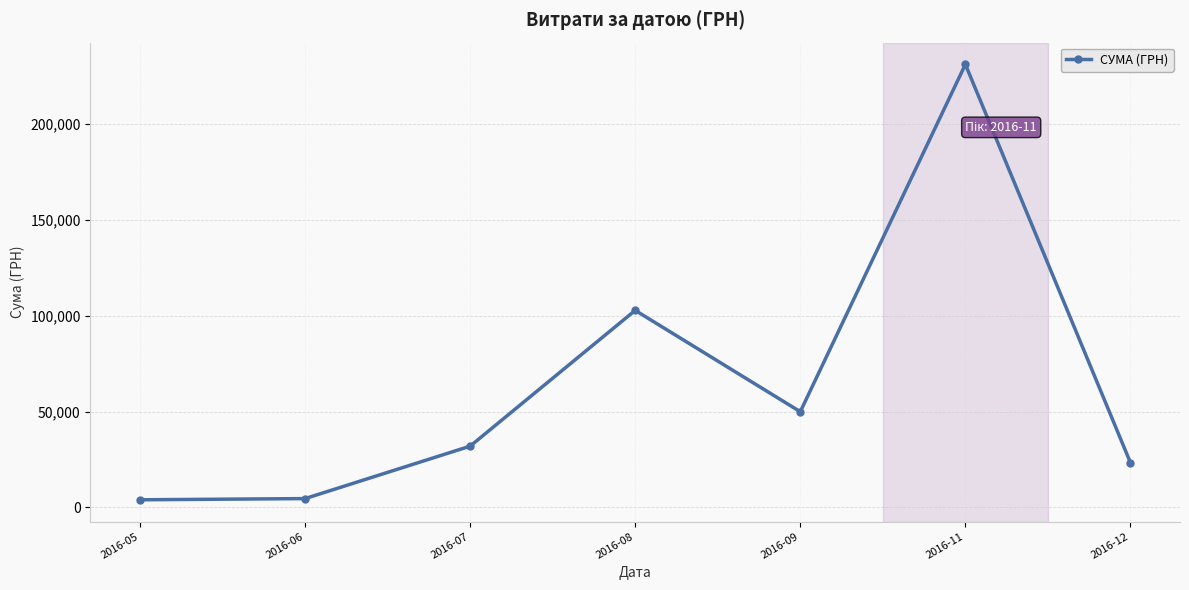

What is the value of the 5th point from the left?

49895.2